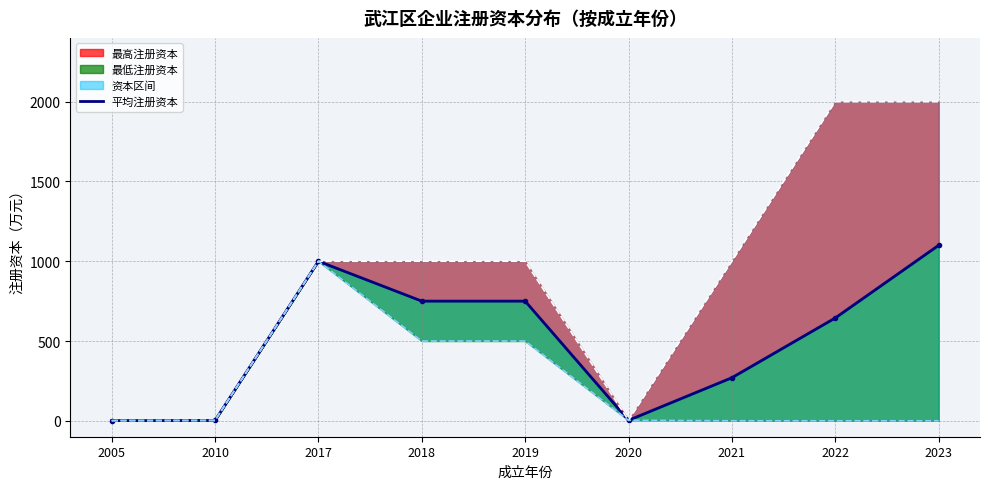

Where is avg_capital_line nearest to the value 550?

2022